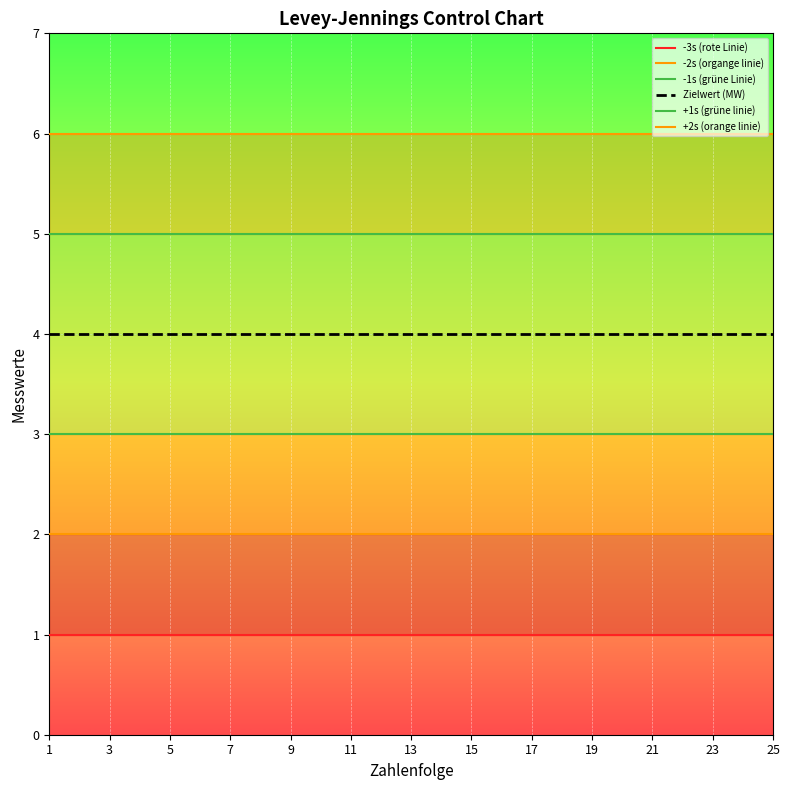

What is the value of the -3s (rote Linie) point at the 17th from the left?

1